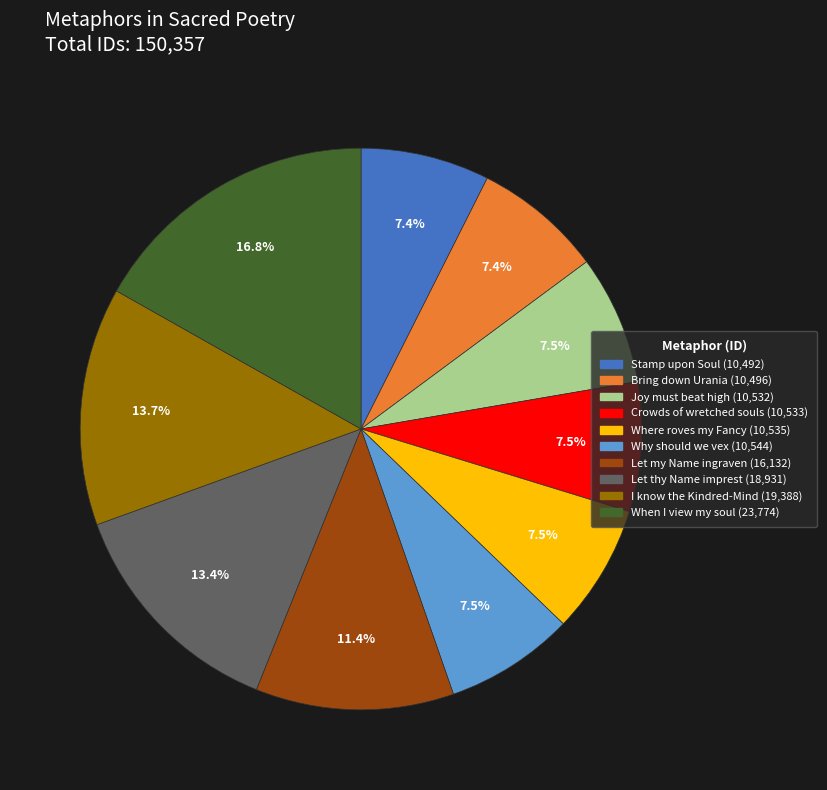

What is the largest slice in the pie chart?

When I view my soul